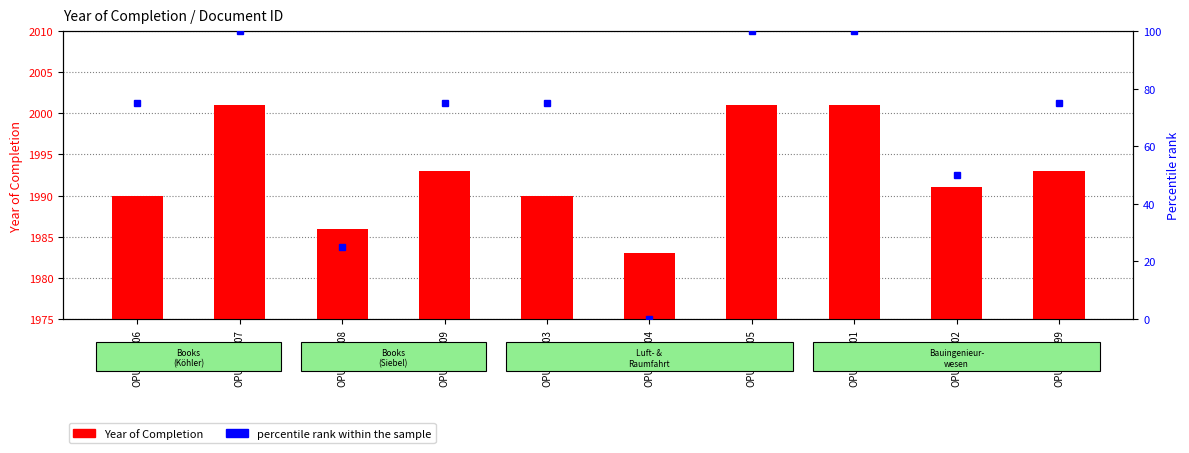

Rank the series at OPUS4-1505 from lowest to highest value.

percentile rank within the sample, Year of Completion